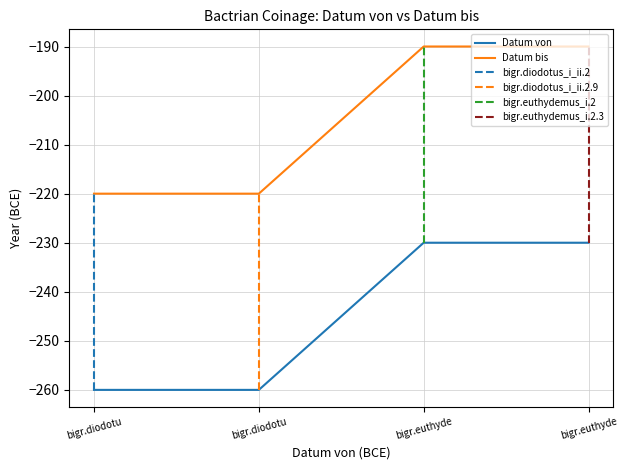

Is it true that Diodotos I./II. equals -414 at bigr.euthyde?

False